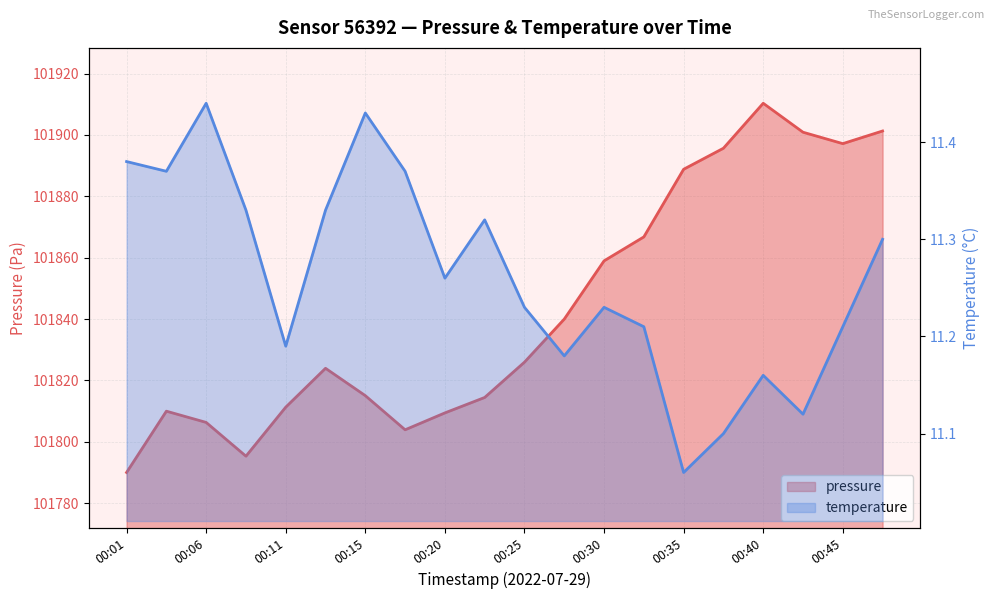

What are all the series names shown in the legend?

pressure, temperature